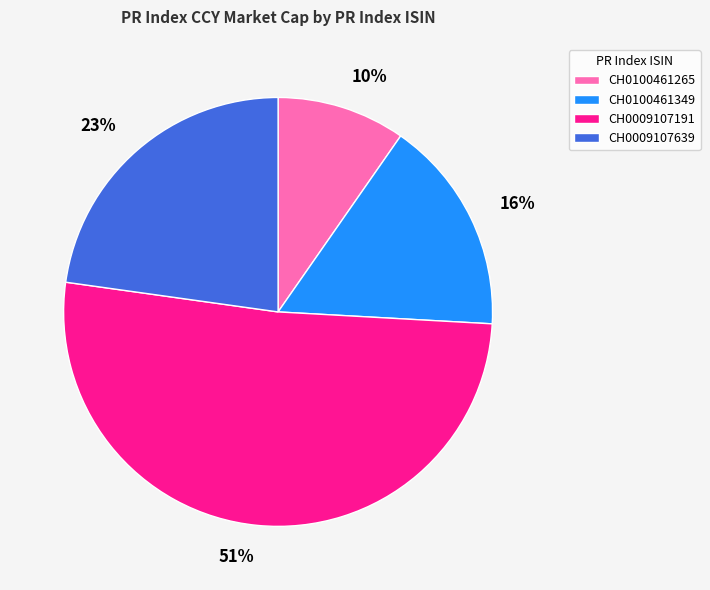

Which category accounts for the majority?

CH0009107191